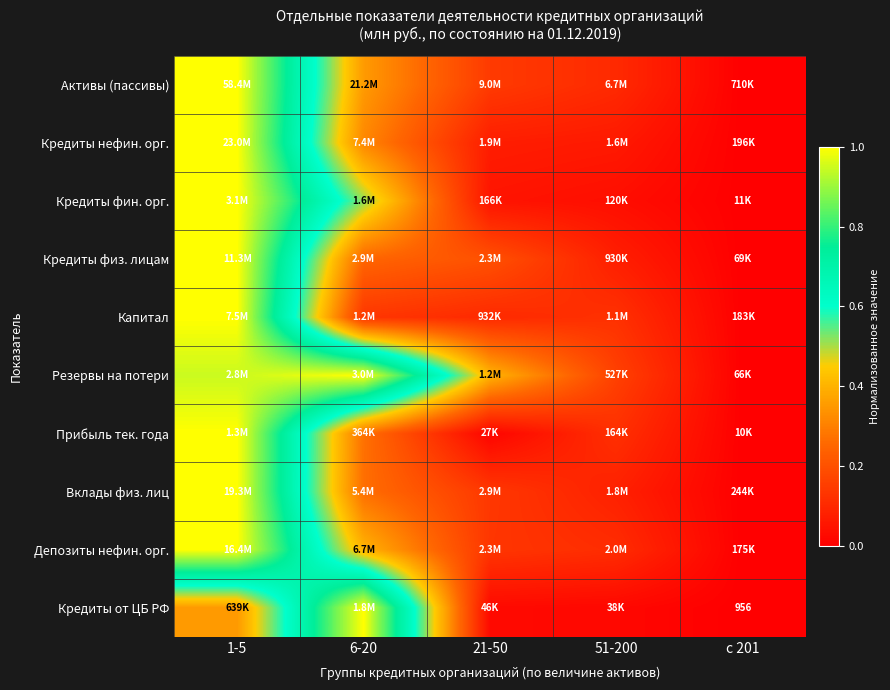

At how many categories does at least one series exceed 0?

4